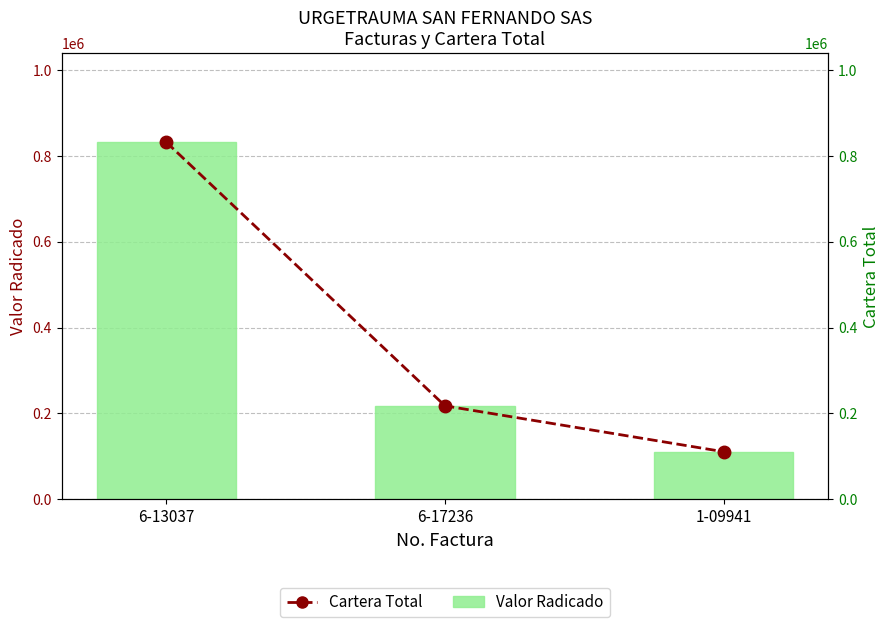

Which series changed the most between 6-13037 and 6-17236?

Valor Radicado